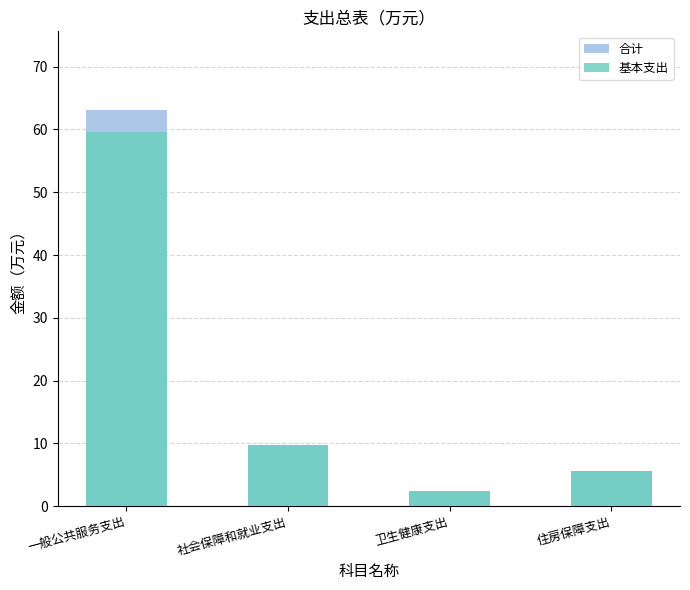

How many data points in 基本支出 are less than 9?

2